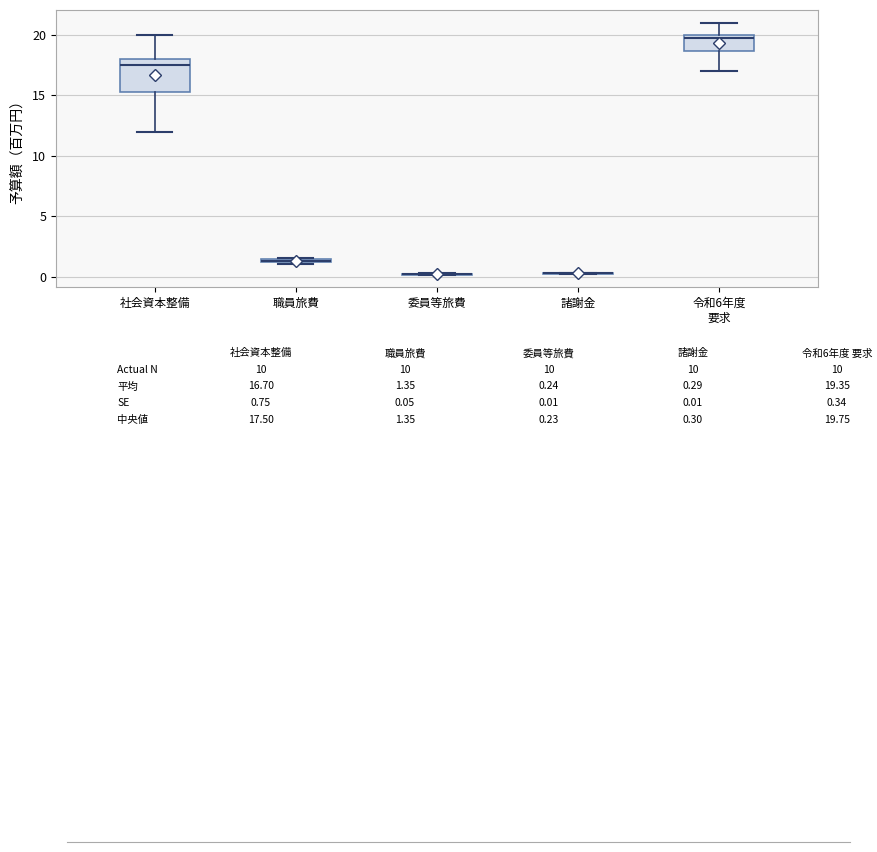

Which box is the tallest, from its lower edge to its upper edge?

社会資本整備